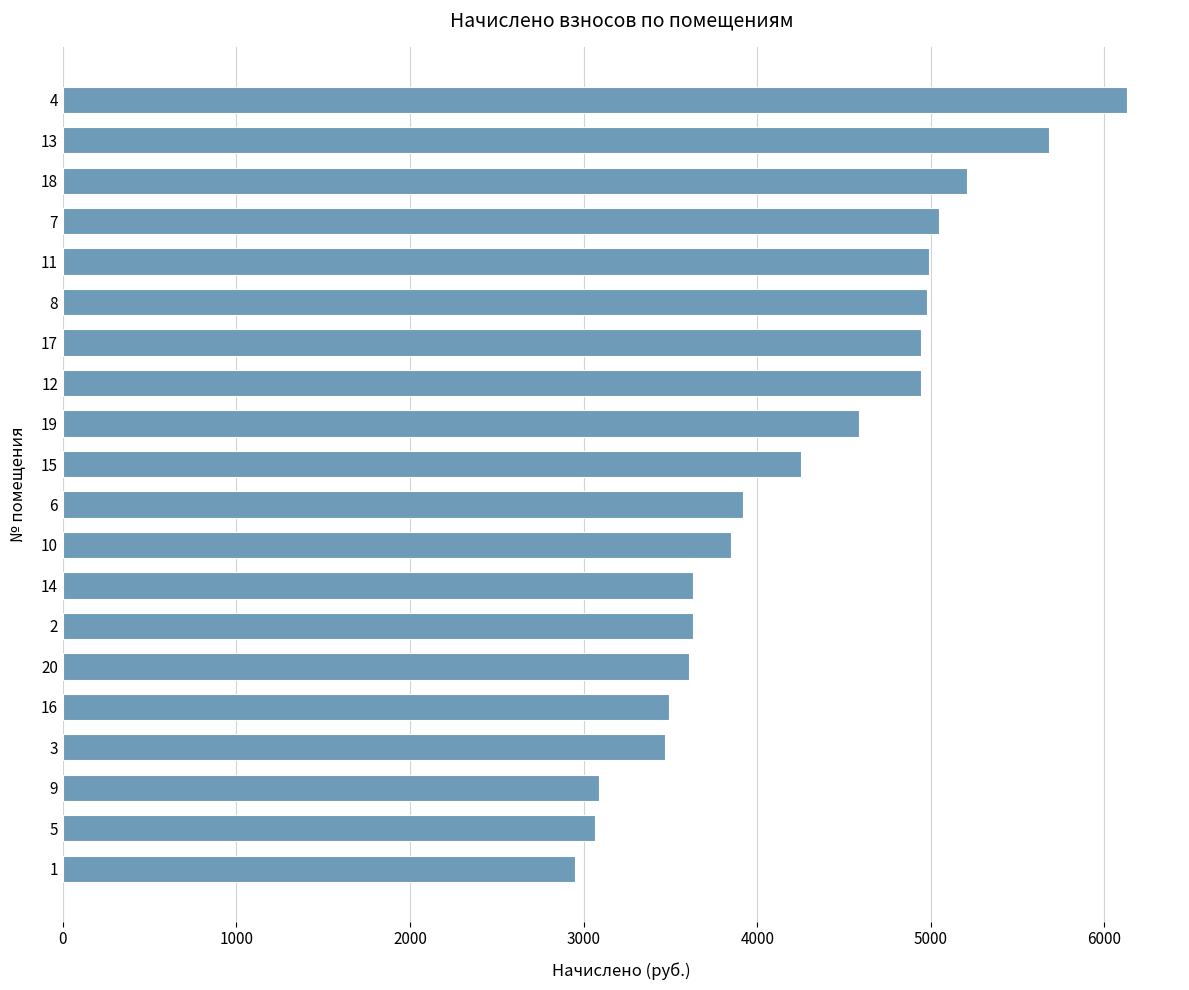

How many series are shown in this chart?

1